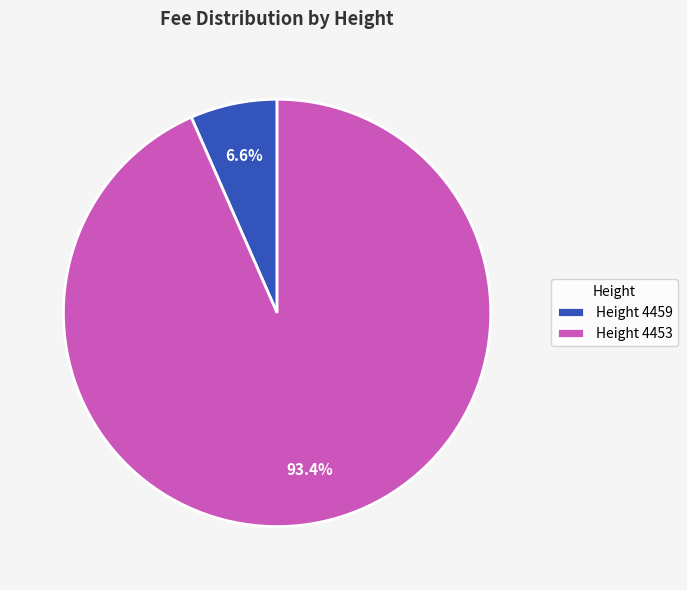

Rank the categories by value from lowest to highest.

Height 4459, Height 4453